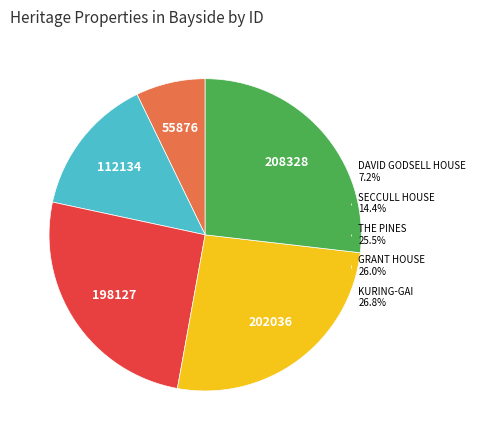

Approximately how many times larger is the value at THE PINES 25.5% compared to SECCULL HOUSE 14.4%?

1.8